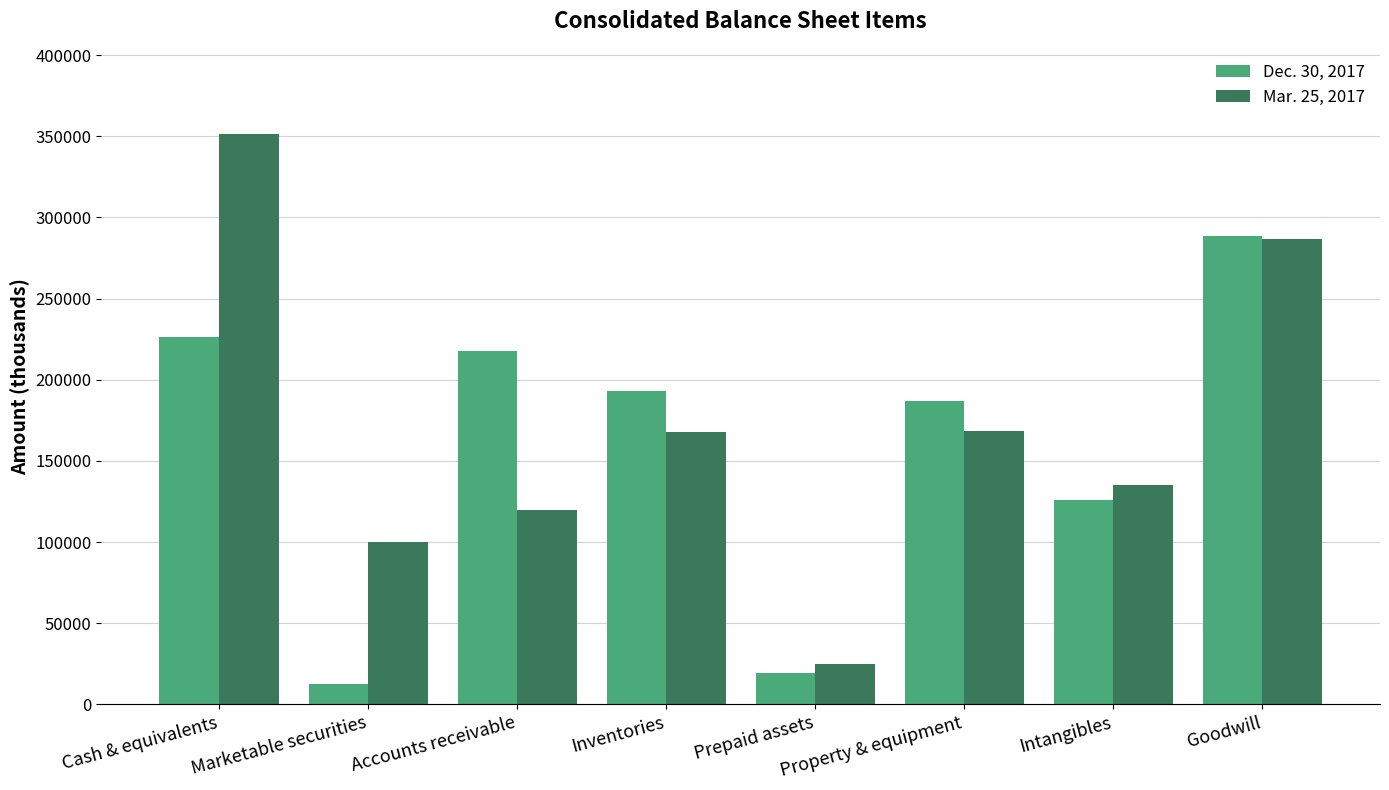

Which series has the largest range (max minus min)?

Mar. 25, 2017